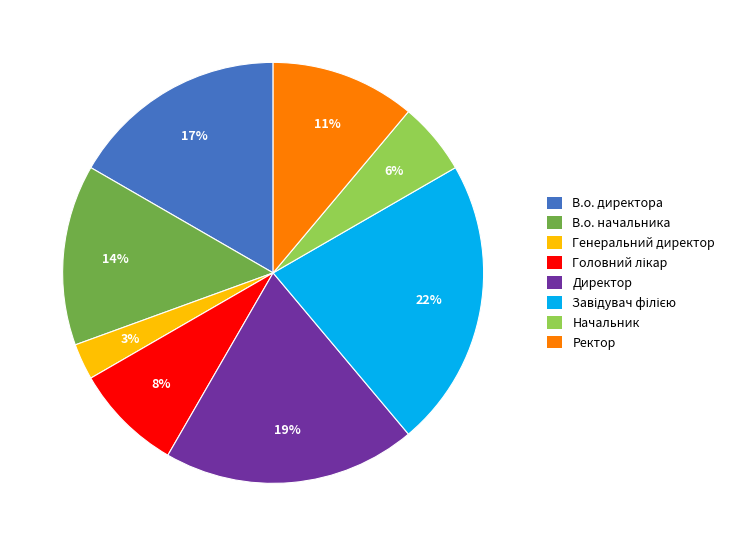

True or false: Генеральний директор accounts for 3% of the total.

True